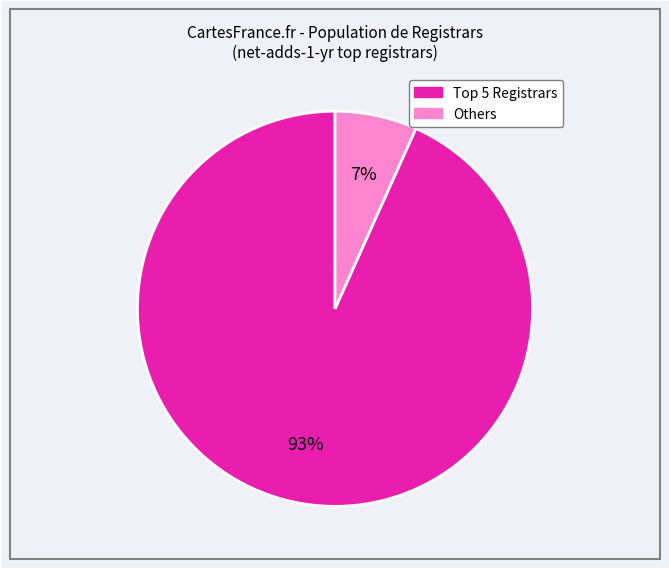

Does any single category account for the majority?

Yes